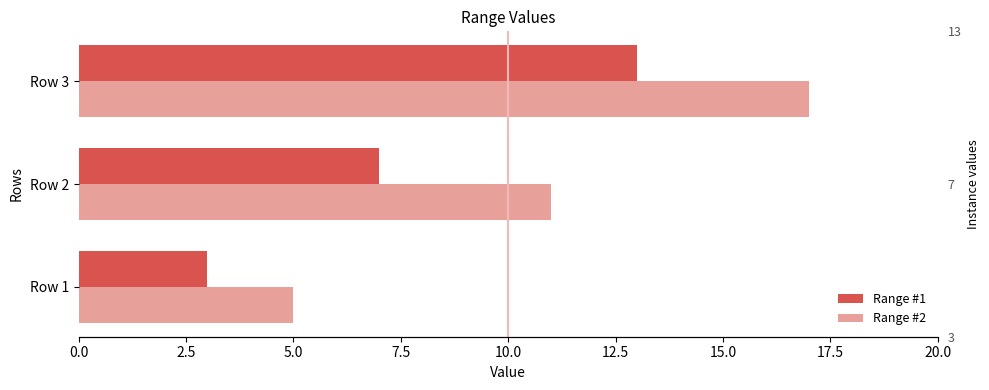

Between Row 3 and Row 2, which is larger?

Row 3